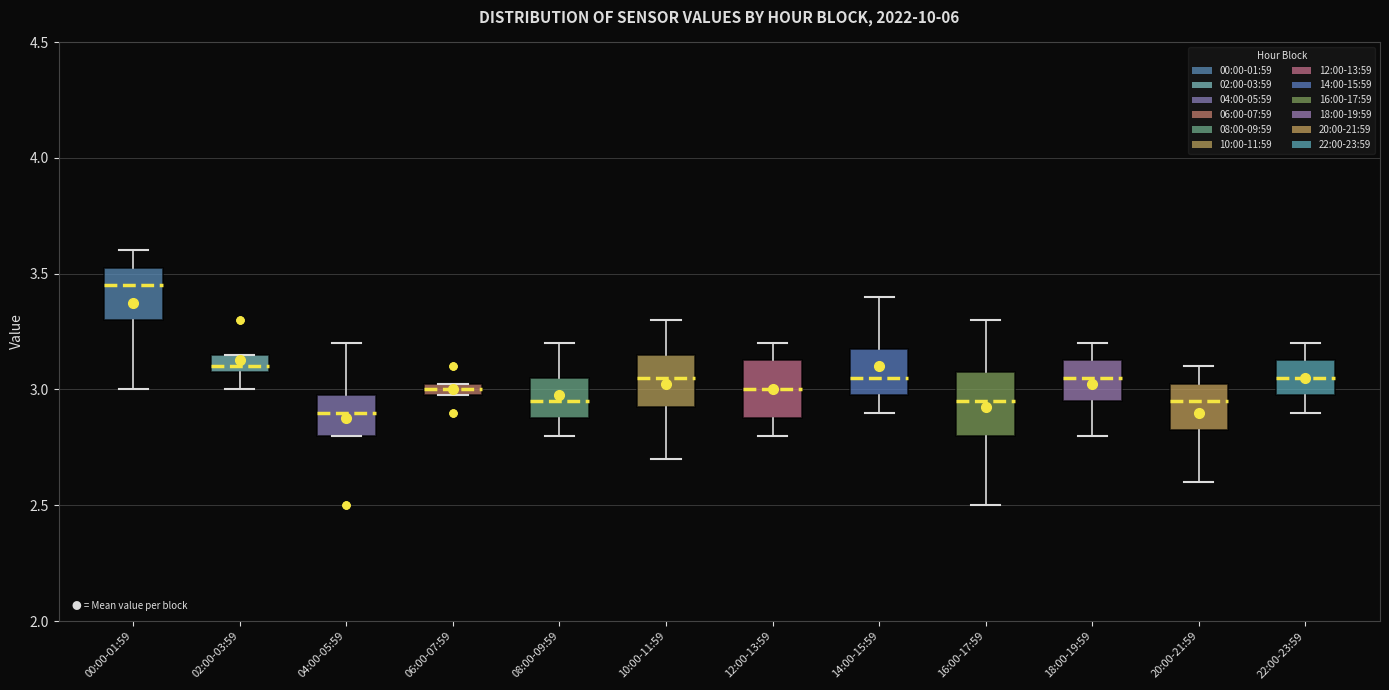

Which box has the lowest median line?

04:00-05:59